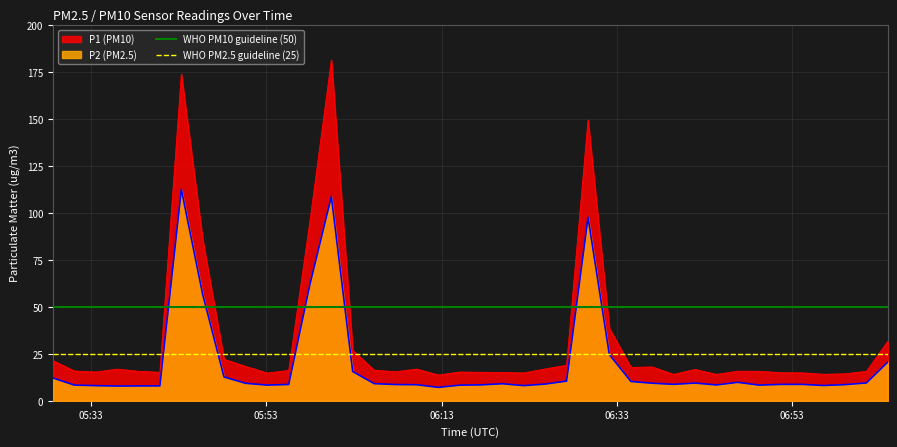

True or false: P1 (PM10) and P2 (PM2.5) intersect in this chart.

False